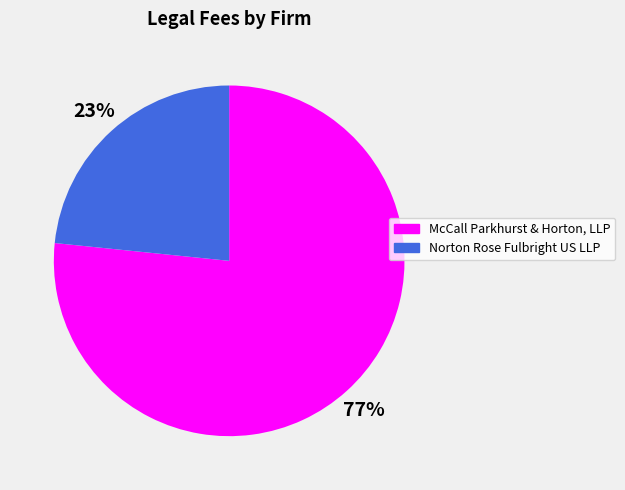

True or false: Norton Rose Fulbright US LLP accounts for 34% of the total.

False